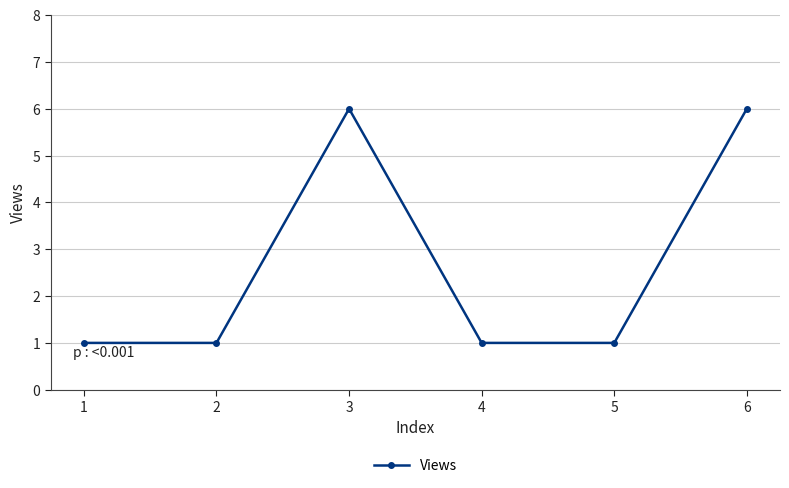

What is the minimum value shown in the chart?

1